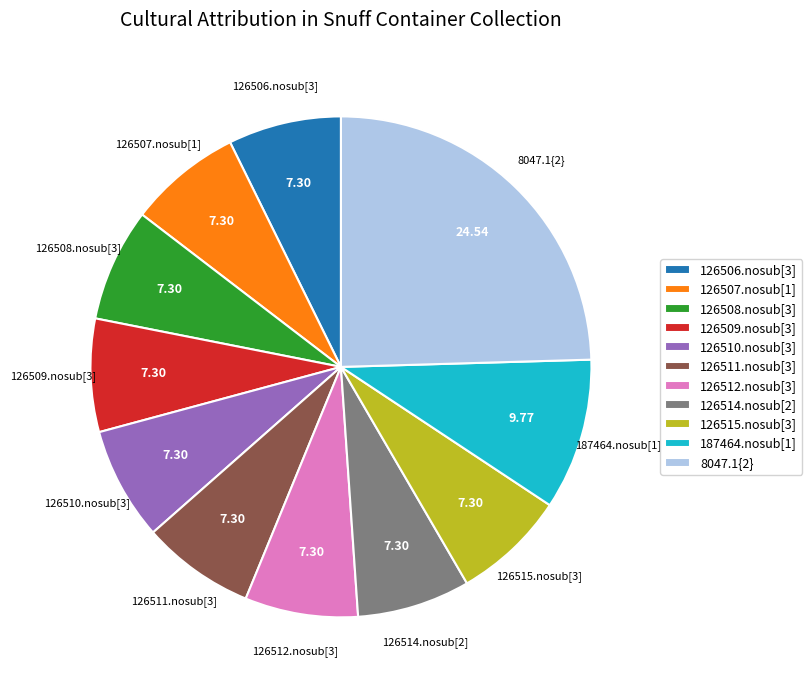

Does 126514.nosub[2] represent more than half of the total?

No